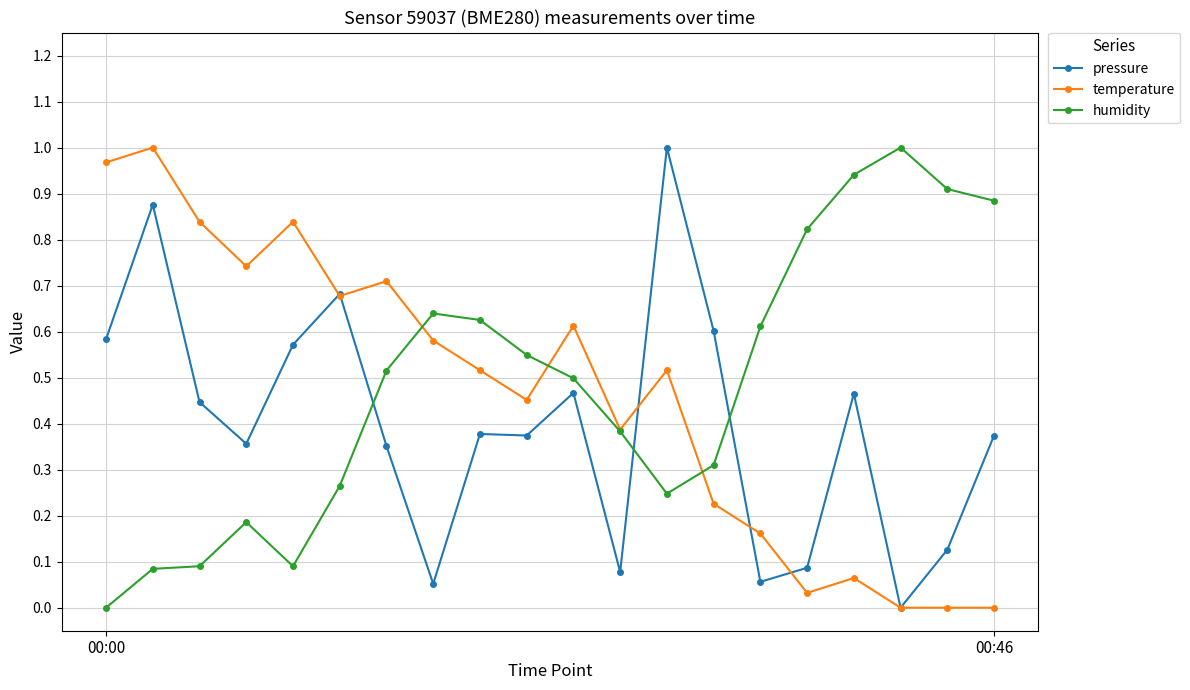

In pressure, how many points are lower than both neighbors (excluding endpoints)?

6